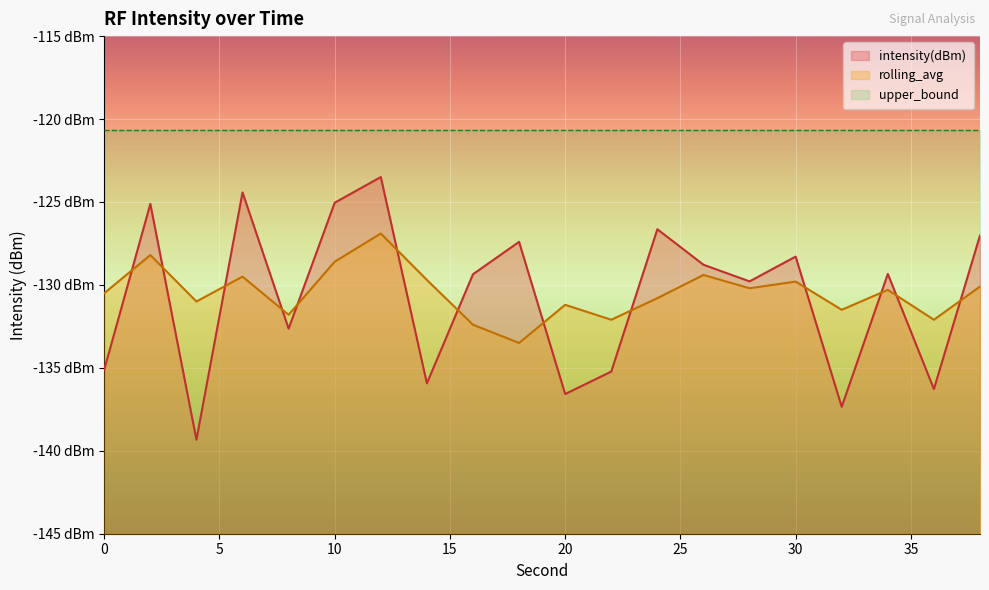

How many intersections are there between intensity(dBm) and rolling_avg?

13